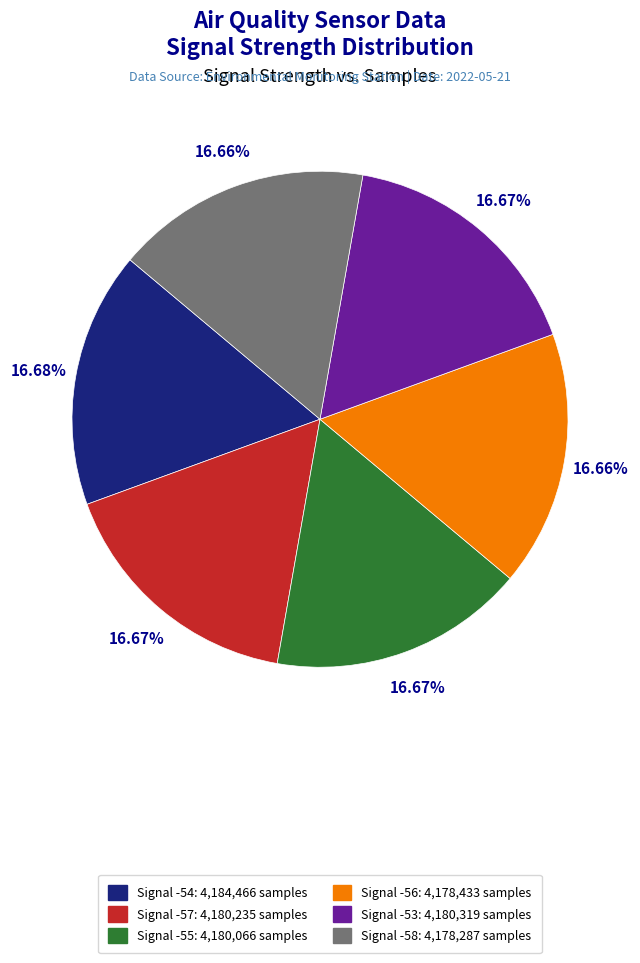

To the nearest percent, what portion does Signal -55 represent?

17%